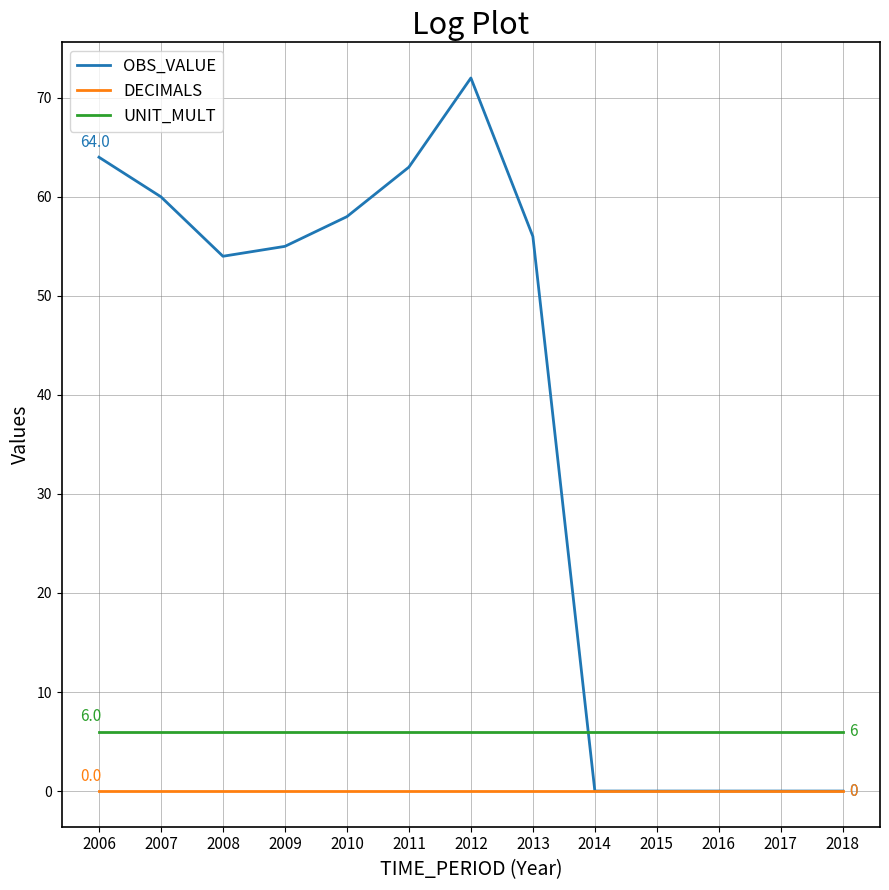

List the series in order of their overall mean, lowest first.

DECIMALS, UNIT_MULT, OBS_VALUE